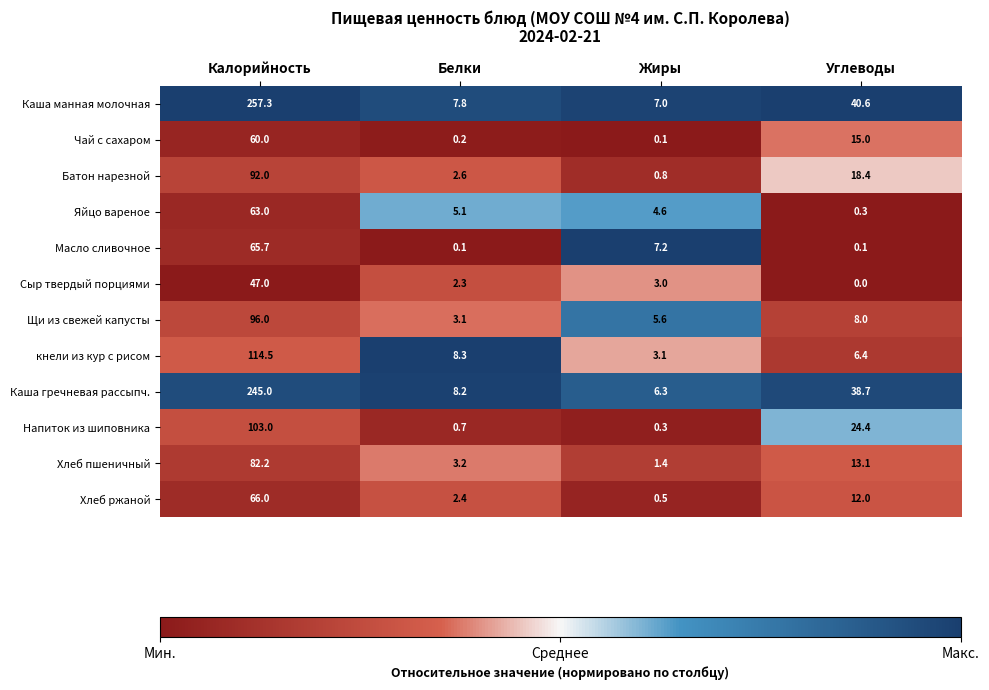

Is it true that Щи из свежей капусты equals 12.7 at Углеводы?

False